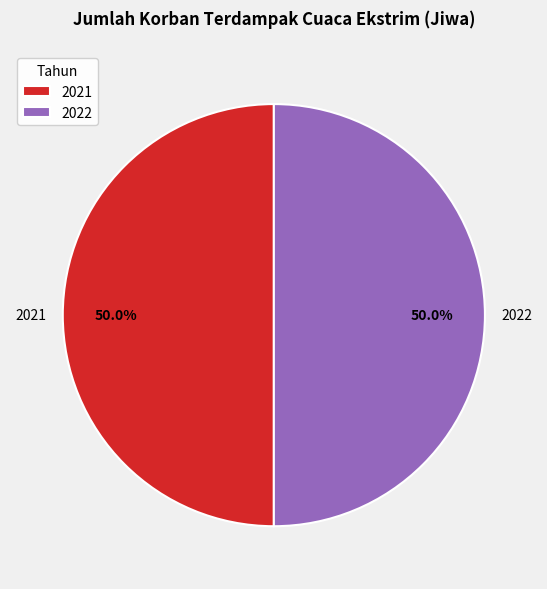

What percentage is NOT represented by 2021?

50.0%